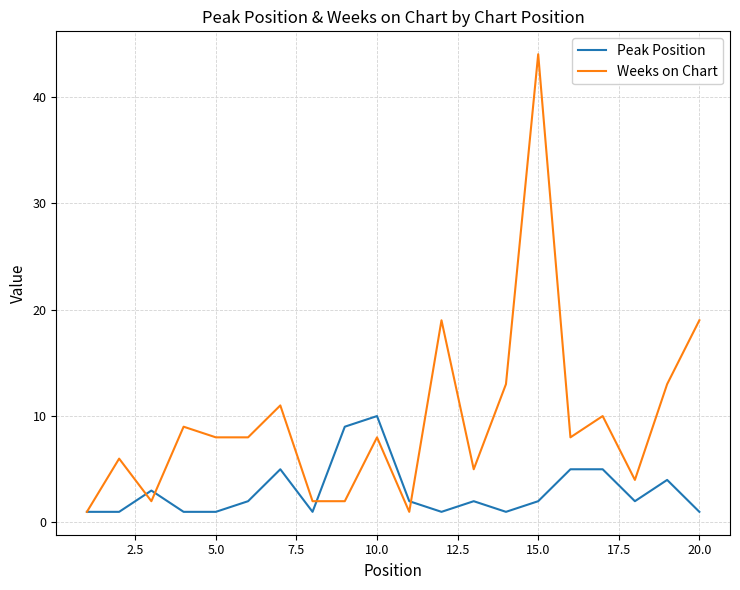

Reading left to right, what are all the values shown in this chart?

Peak Position: 1	1	3	1	1	2	5	1	9	10	2	1	2	1	2	5	5	2	4	1
Weeks on Chart: 1	6	2	9	8	8	11	2	2	8	1	19	5	13	44	8	10	4	13	19